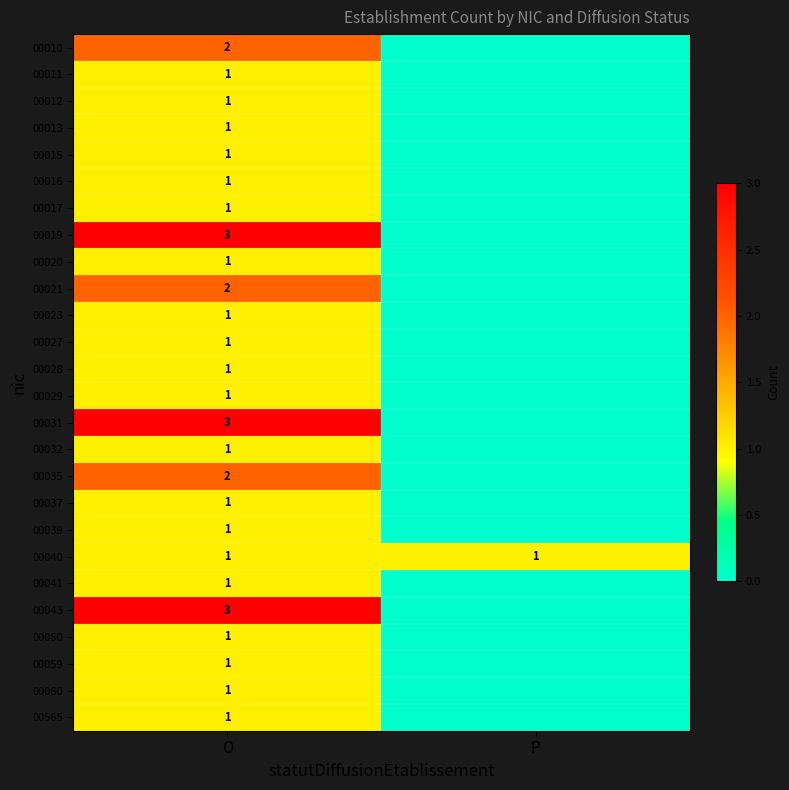

At how many categories does at least one series exceed 0?

2